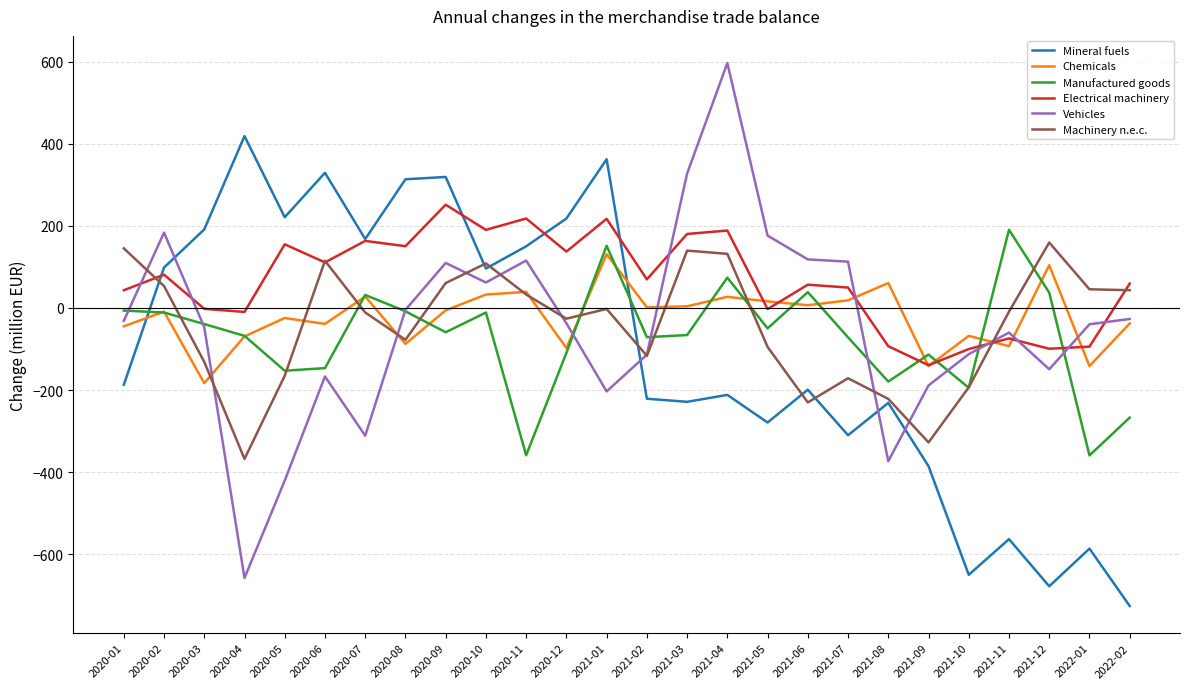

Which label corresponds to the smallest value in the chart?

2022-02